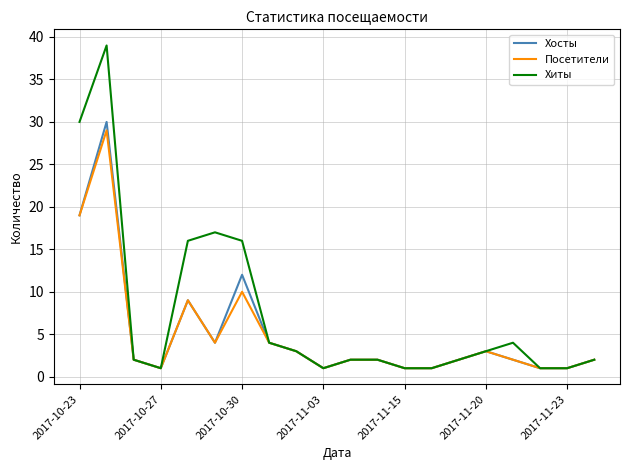

Which series has the largest total across all categories?

Хиты